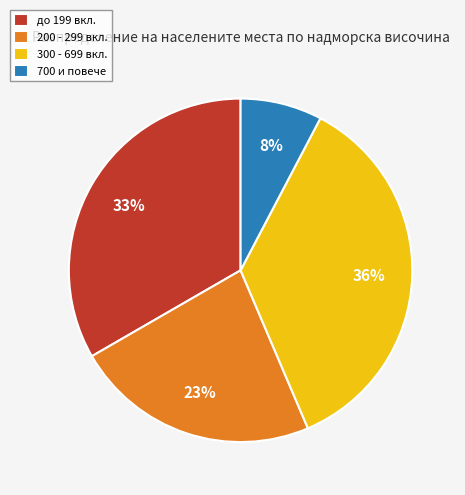

The до 199 вкл. slice represents 48% of the pie. True or false?

False